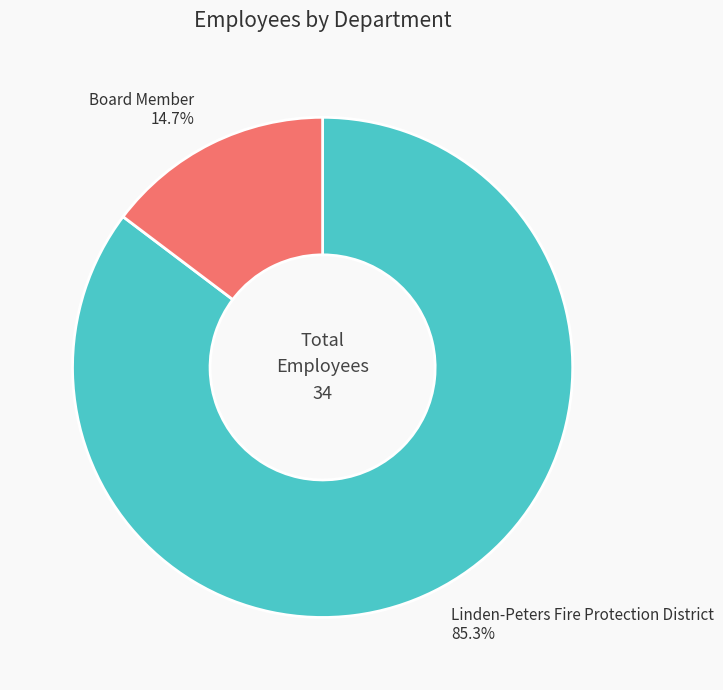

Between Linden-Peters Fire Protection District and Board Member, which is larger?

Linden-Peters Fire Protection District